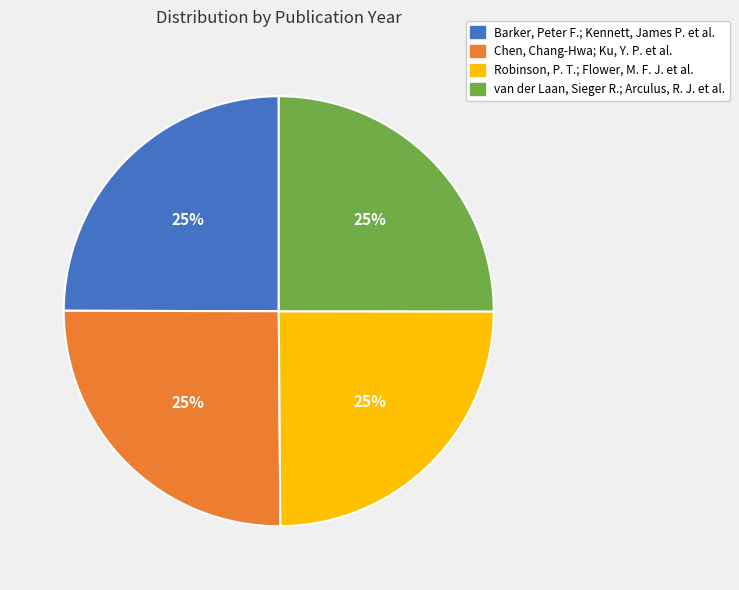

Is there any slice that represents more than half of the pie?

No